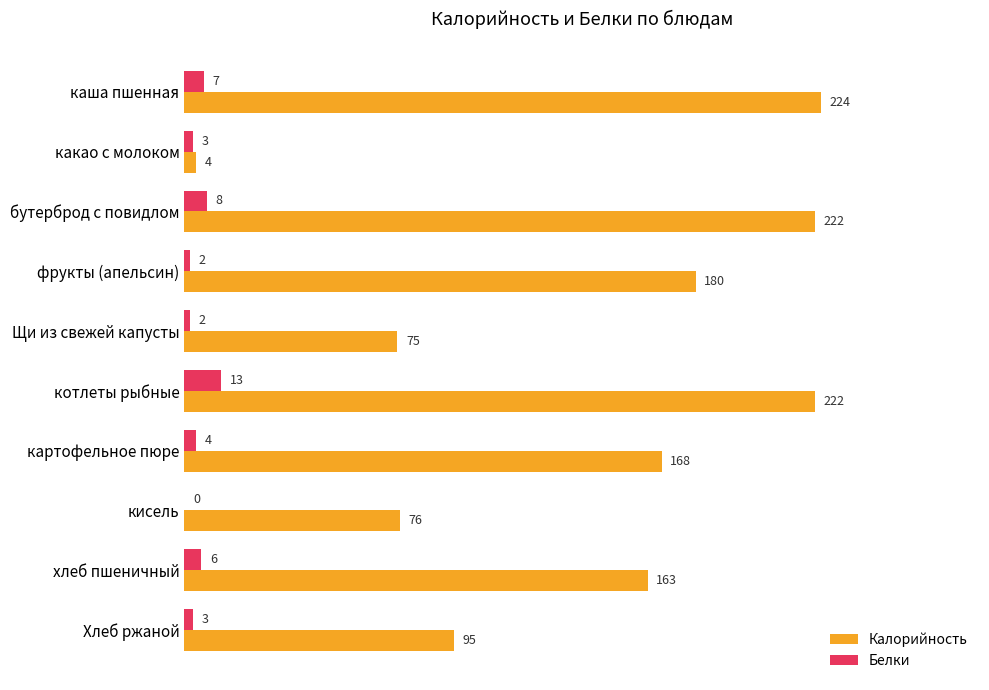

At which category is the sum across all series the highest?

котлеты рыбные